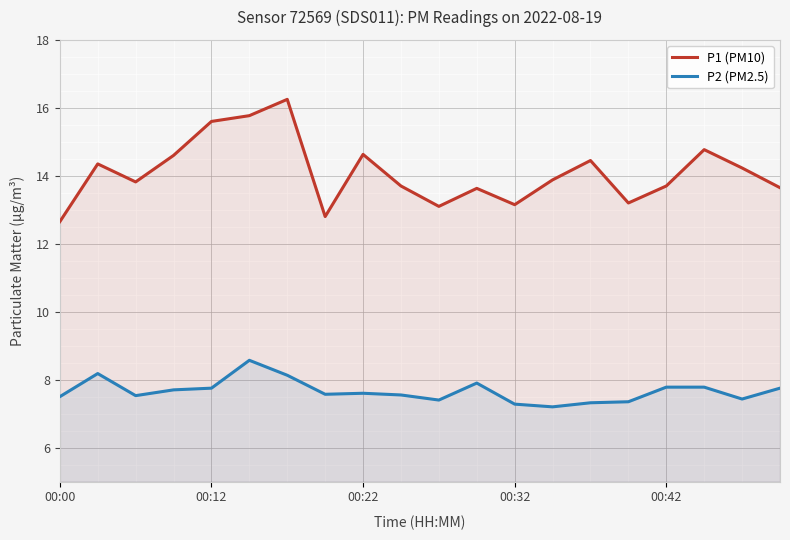

What is the difference between the maximum and minimum values in the P1 (PM10) series?

3.6